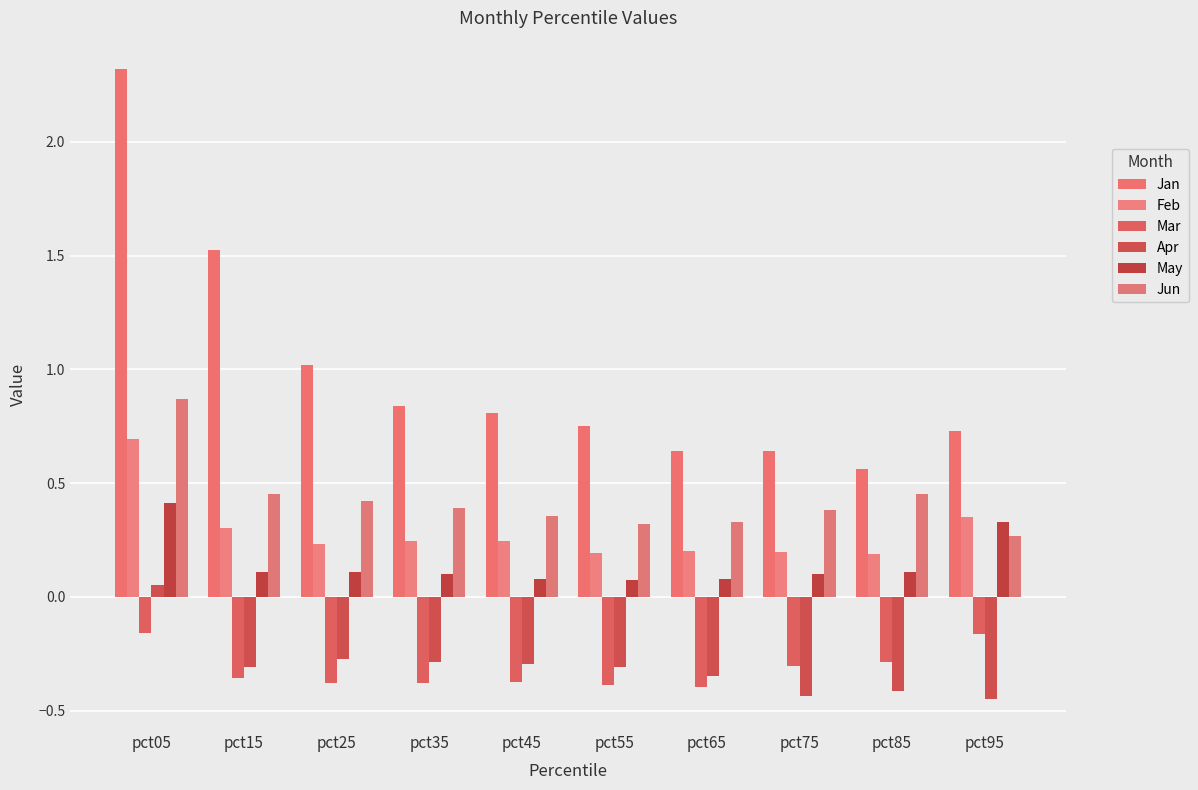

How many bars are there in each group?

6